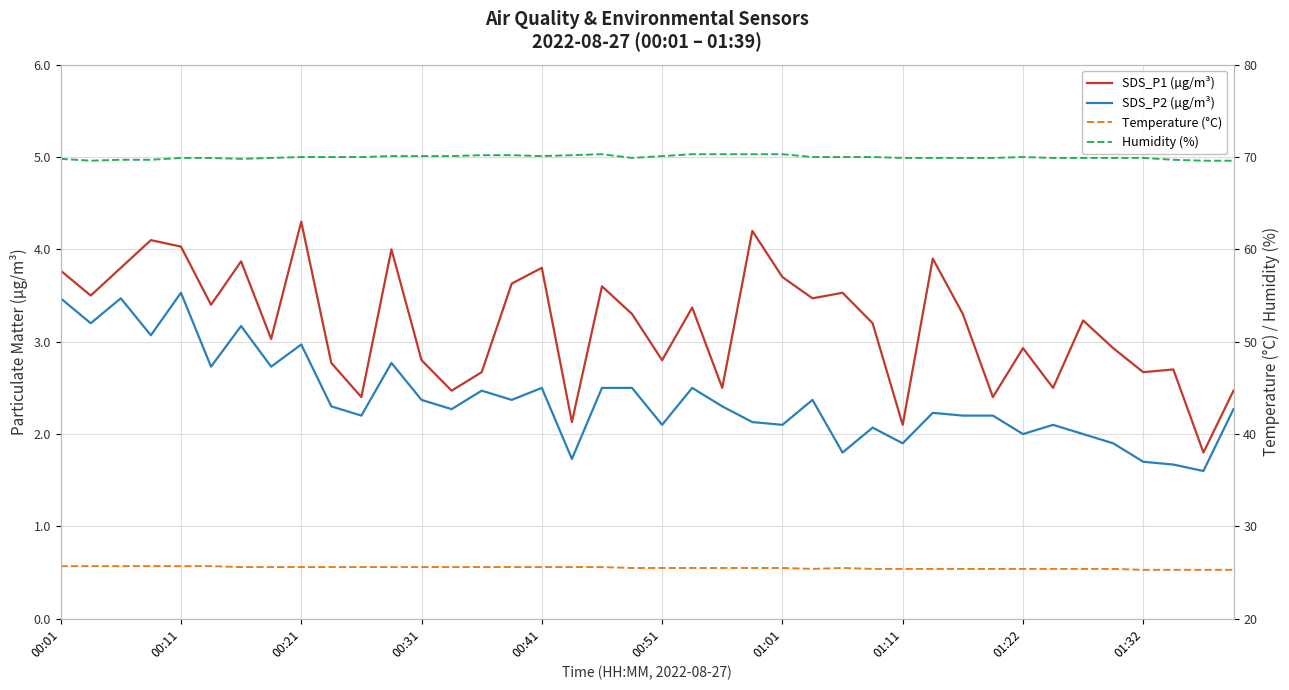

What is the lowest value of the SDS_P1 (µg/m³) series?

1.8